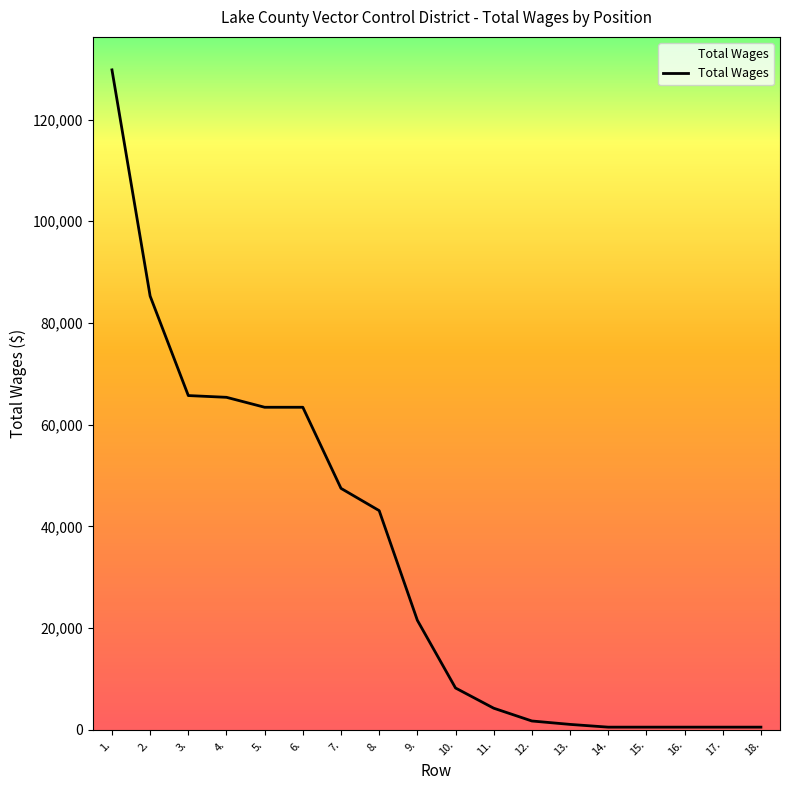

What is the change in value from 8. to 9.?

-21564